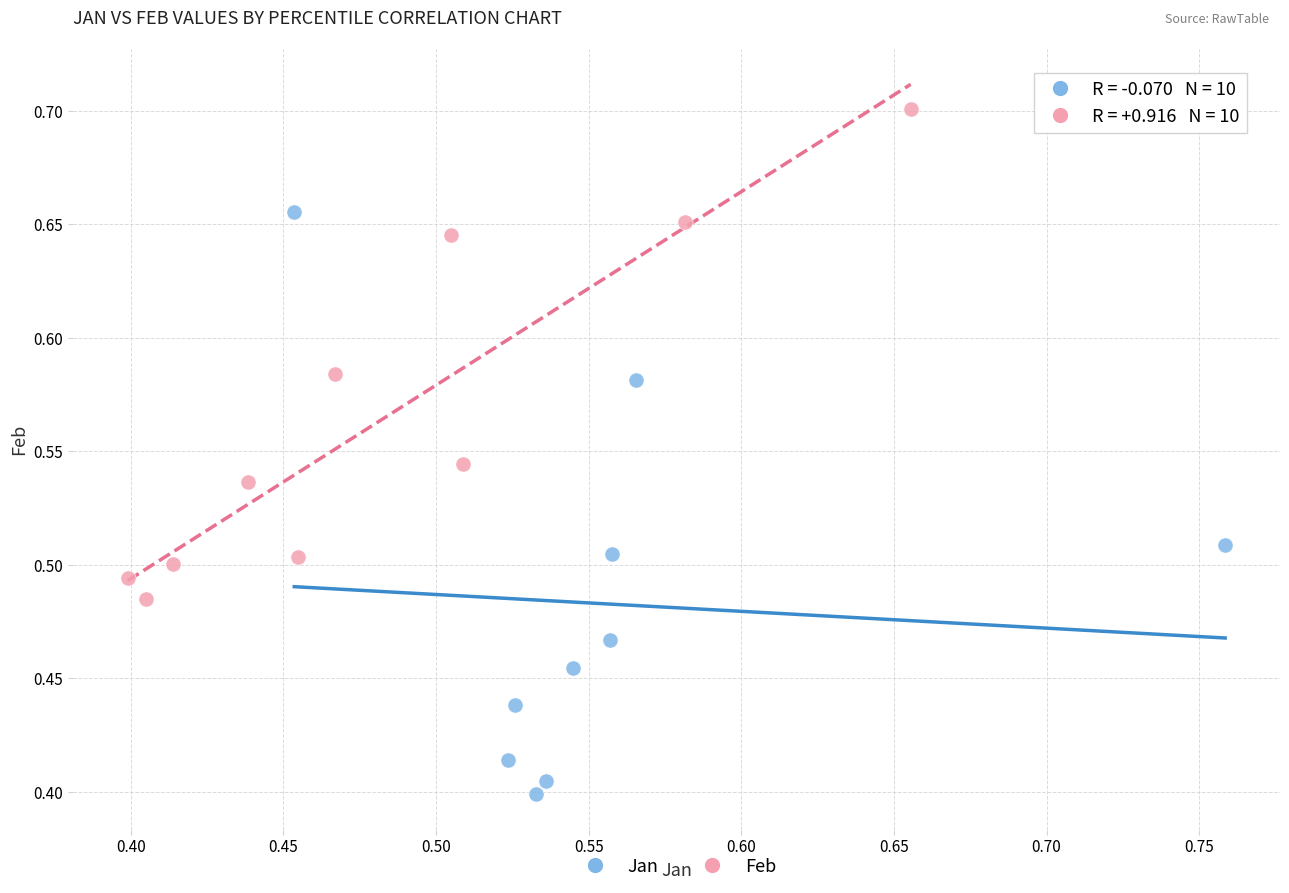

Which series reaches the minimum Y coordinate?

Jan